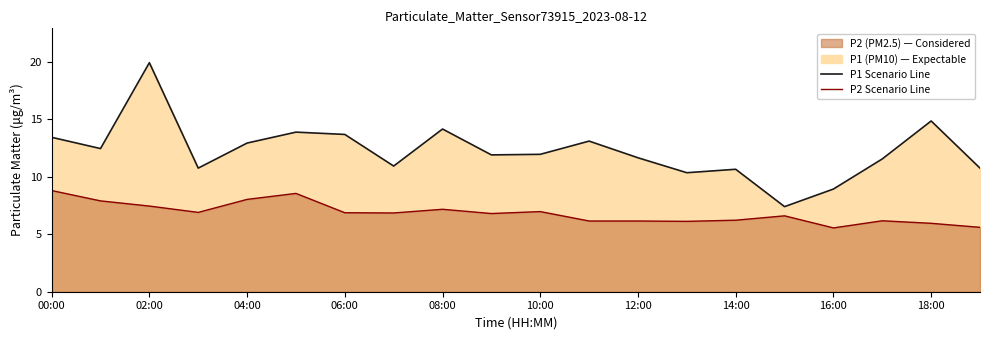

How many distinct data groups are displayed?

2